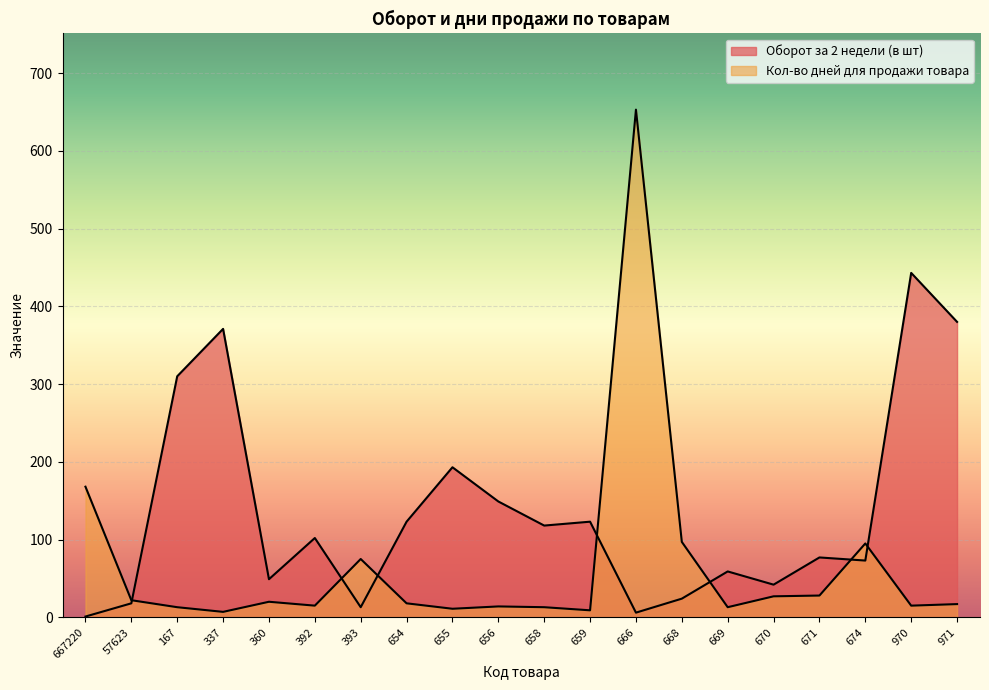

The value of Кол-во дней для продажи товара at 655 is 6. True or false?

False